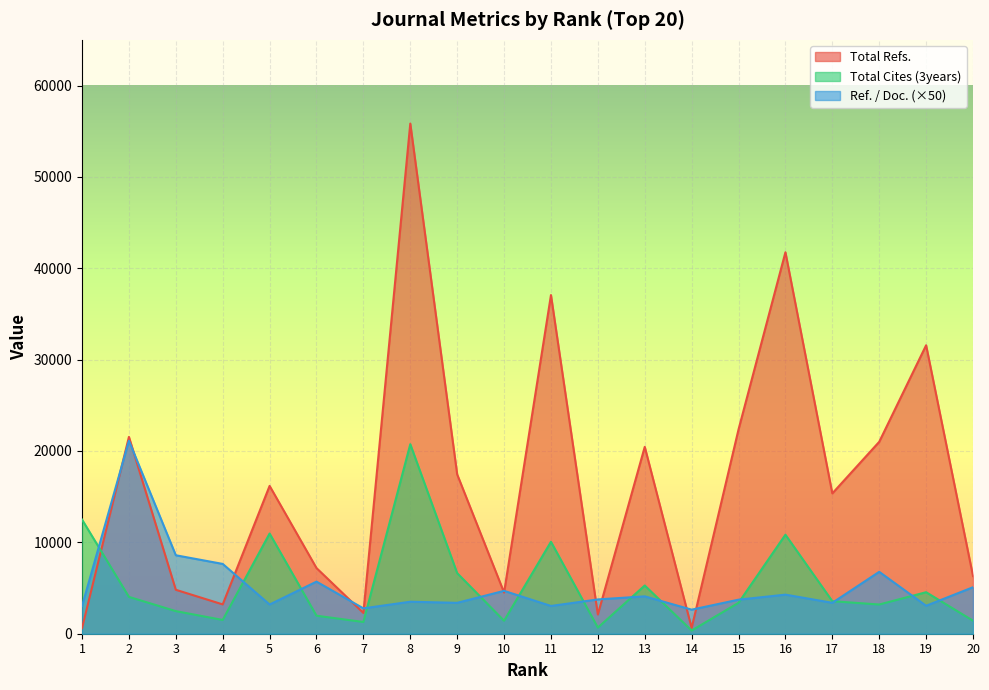

True or false: Ref. / Doc. has a value of 2304.1 at 9.

False